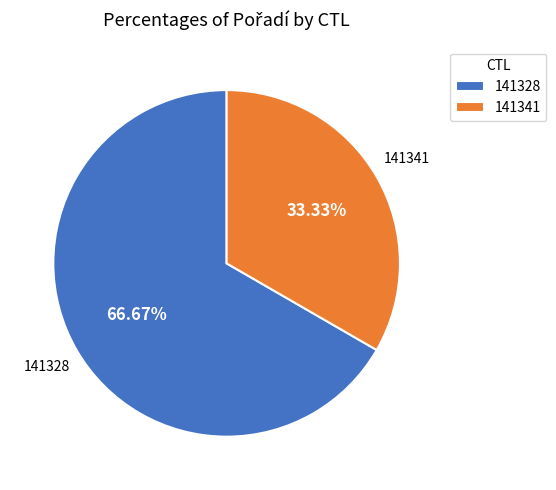

Which slice is the smallest?

141341